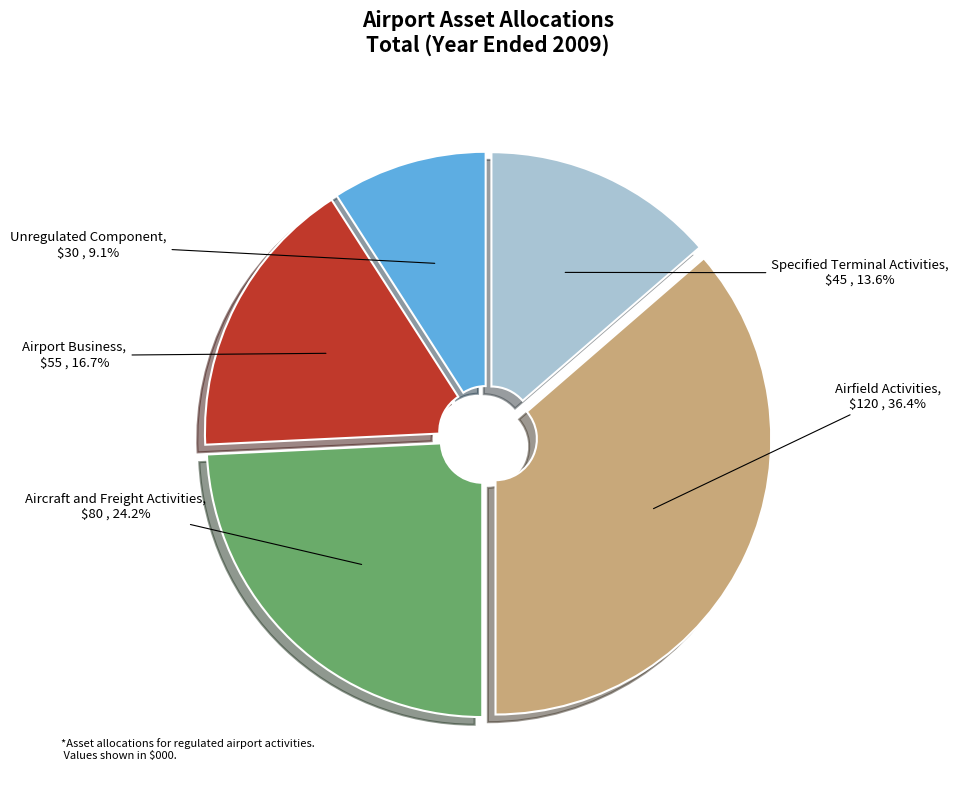

Rank the categories by value from lowest to highest.

Unregulated Component, Specified Terminal Activities, Airport Business, Aircraft and Freight Activities, Airfield Activities